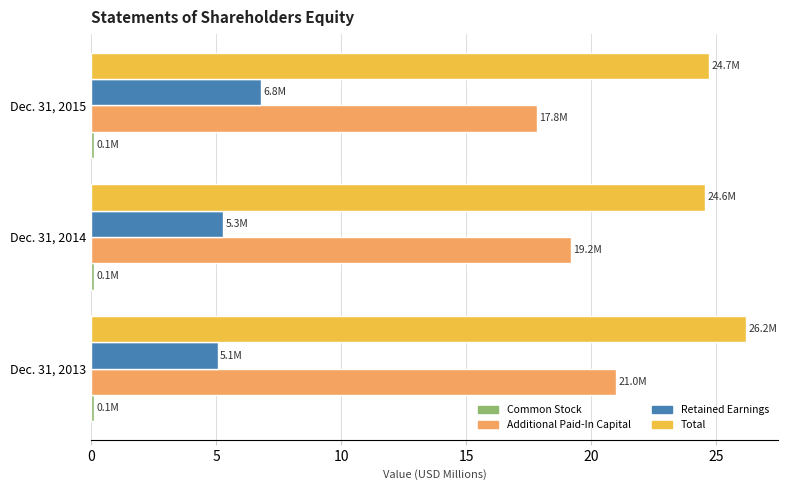

How many Additional Paid-In Capital values are between 17 and 20?

2